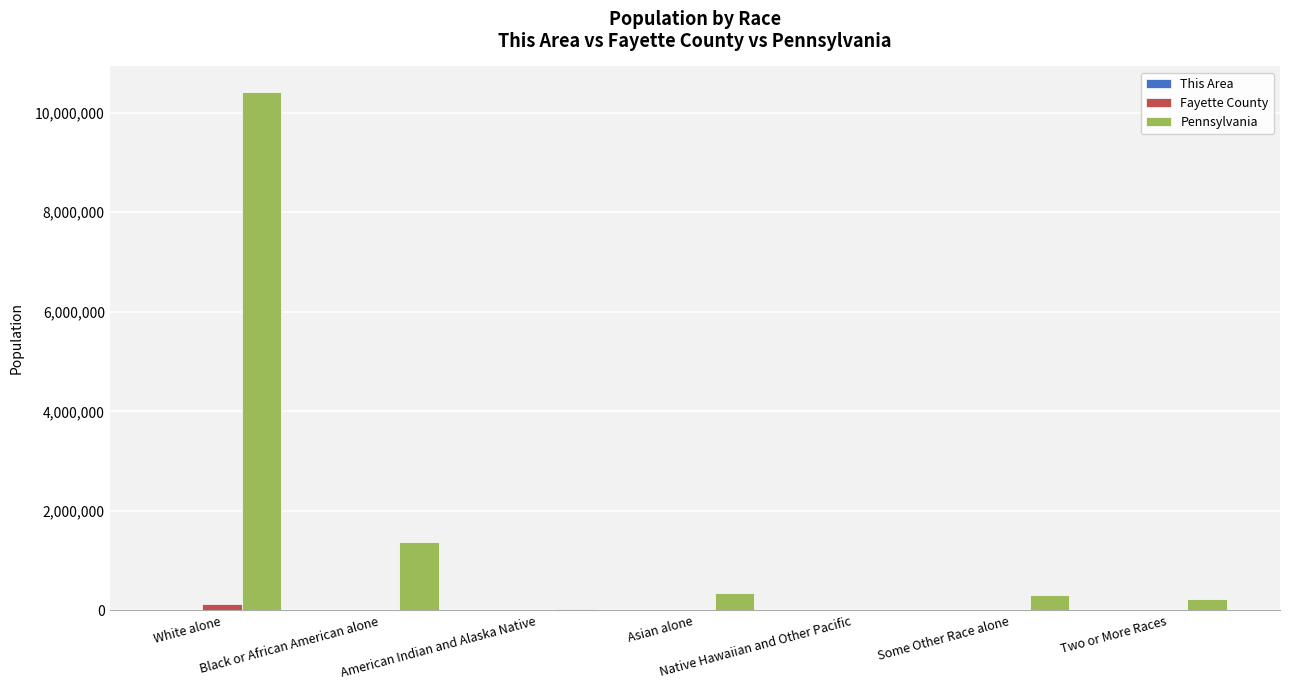

What is the sum of all Pennsylvania values?

12702379